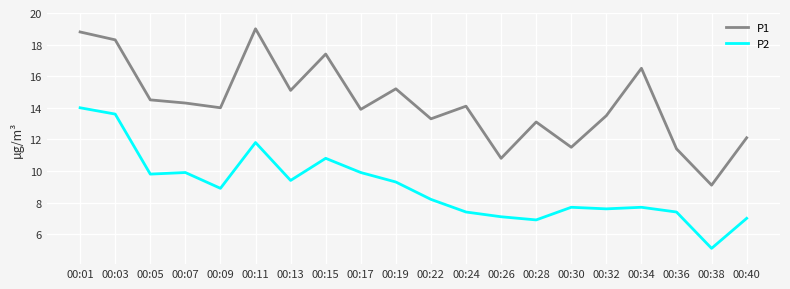

List the series in order of their overall mean, lowest first.

P2, P1